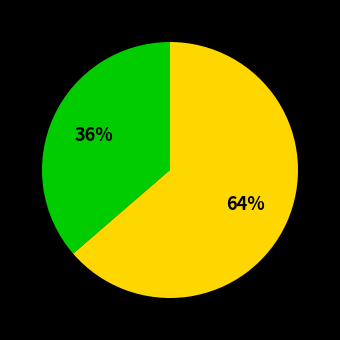

Does any single category account for the majority?

Yes